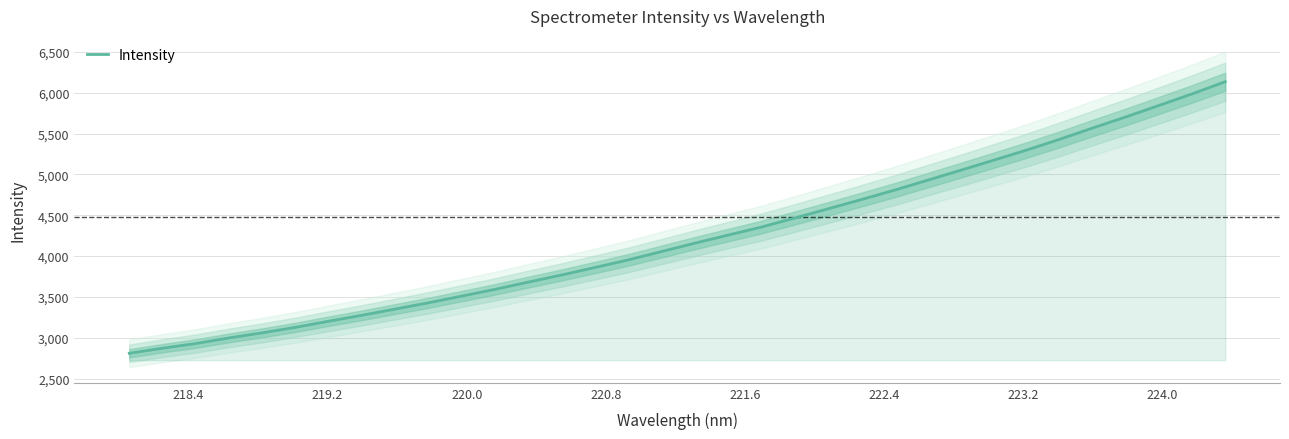

Does the chart display data point markers on the line(s)?

No